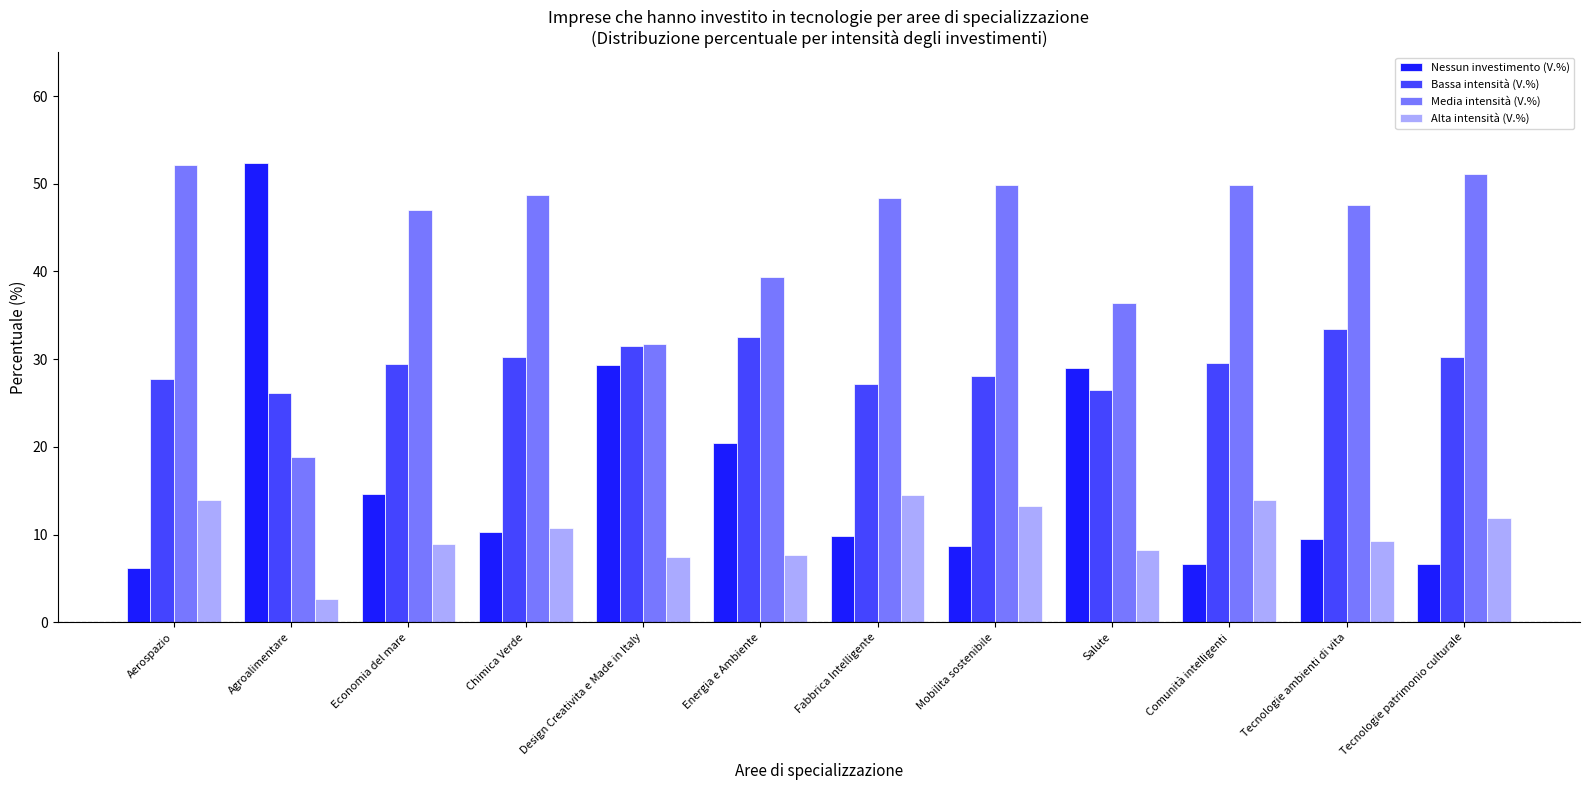

Which series has the largest range (max minus min)?

Nessun investimento (V.%)